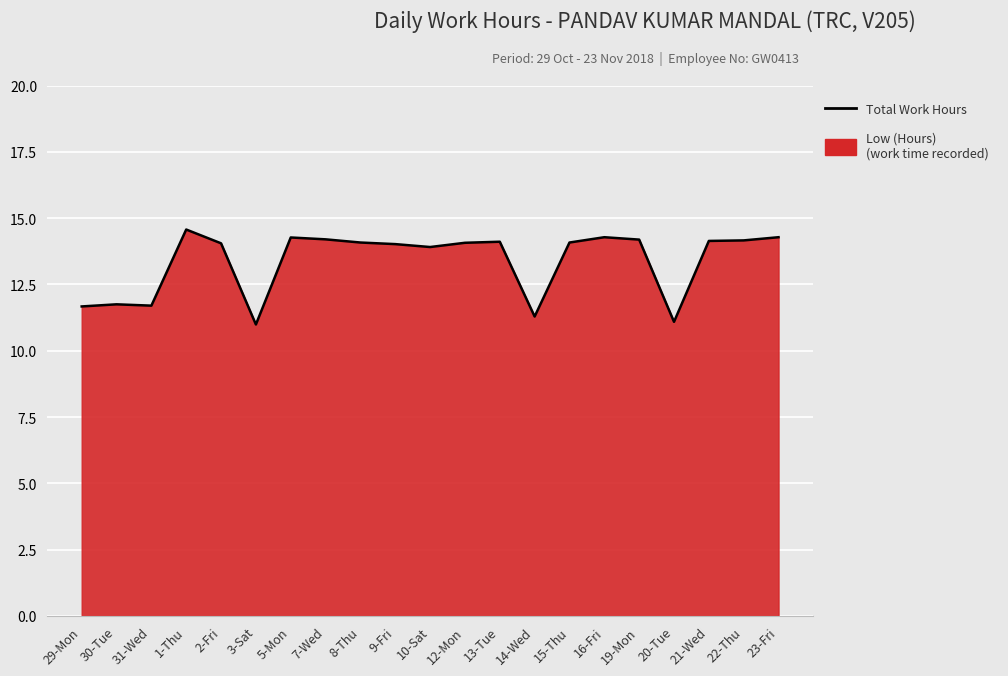

Reading right to left, transcribe all the data shown in this chart.

23-Fri=14.3	22-Thu=14.2	21-Wed=14.1	20-Tue=11.1	19-Mon=14.2	16-Fri=14.3	15-Thu=14.1	14-Wed=11.3	13-Tue=14.1	12-Mon=14.1	10-Sat=13.9	9-Fri=14.0	8-Thu=14.1	7-Wed=14.2	5-Mon=14.3	3-Sat=11.0	2-Fri=14.1	1-Thu=14.6	31-Wed=11.7	30-Tue=11.8	29-Mon=11.7